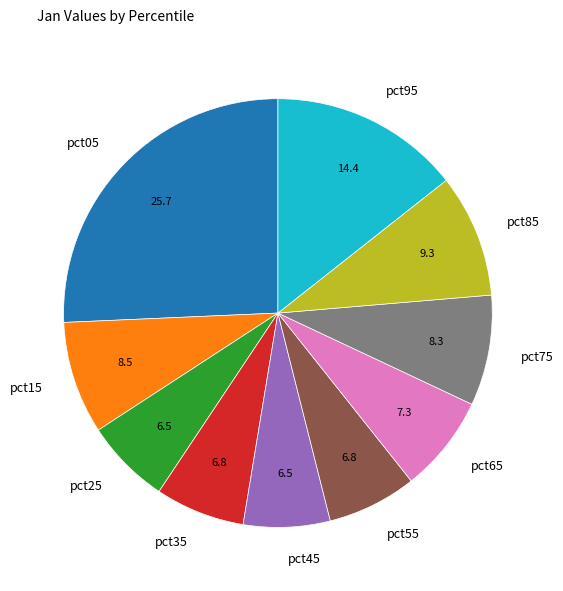

Does pct55 represent more than half of the total?

No